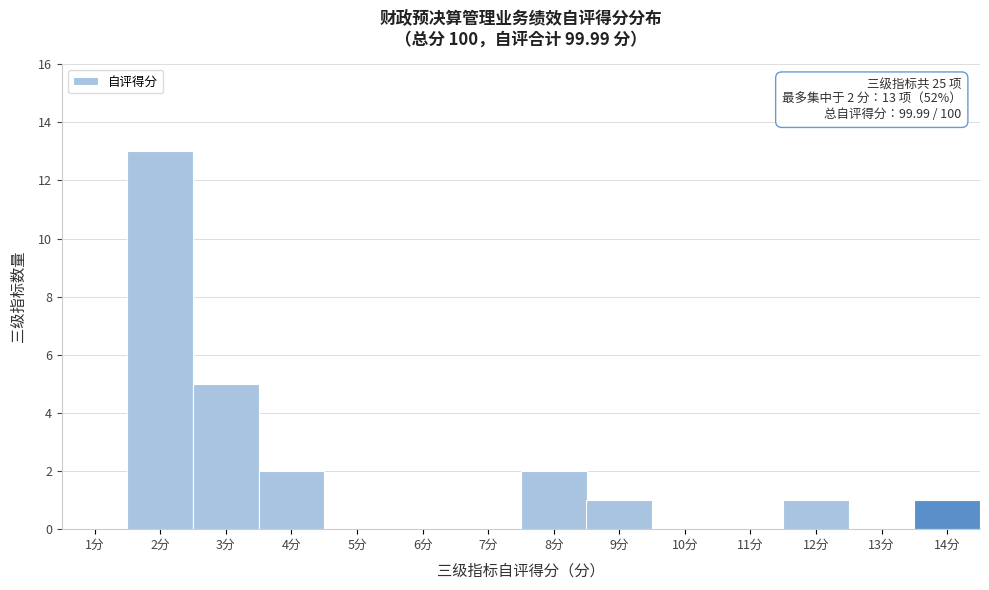

Over which range of the x-axis is the bar tallest?

1.5 to 2.5